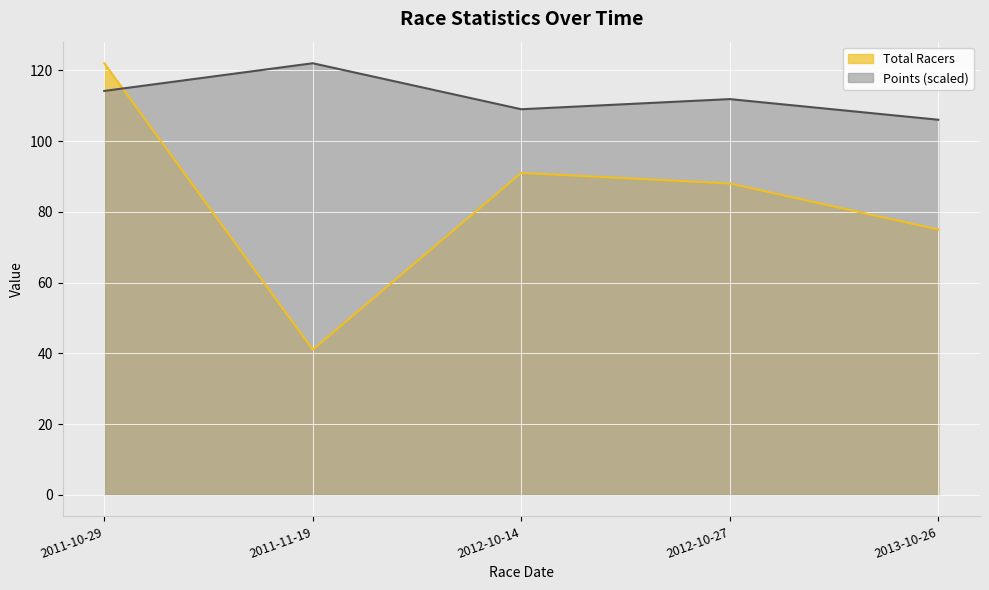

How many series are shown in this chart?

2